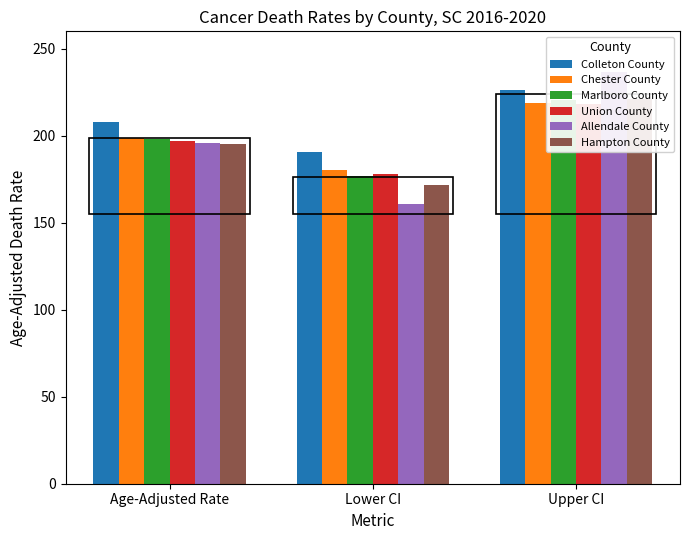

What are all the series names shown in the legend?

Colleton County, Chester County, Marlboro County, Union County, Allendale County, Hampton County